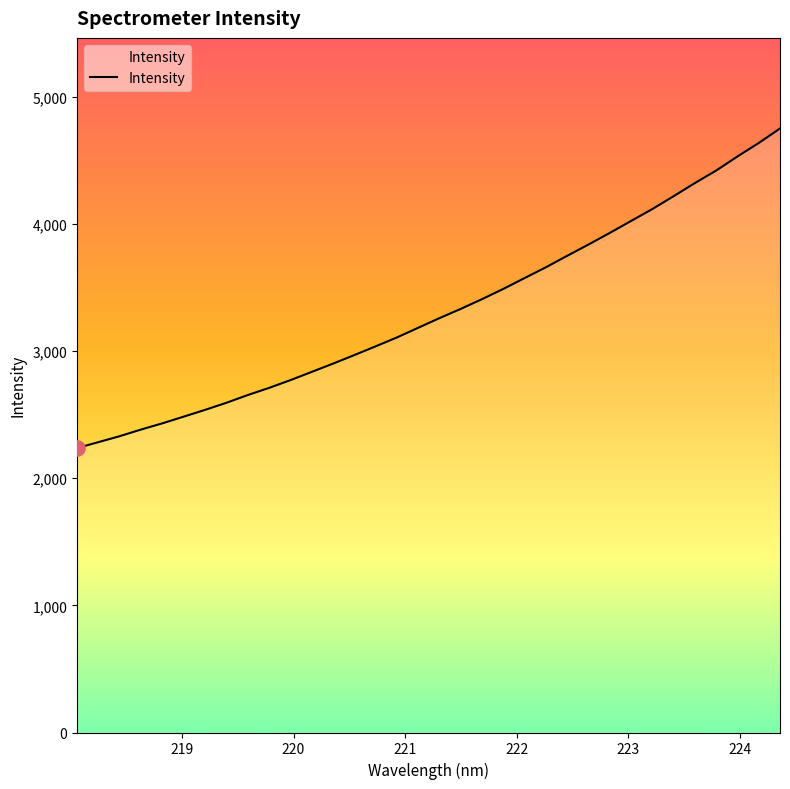

What is the greatest value displayed?

4749.8